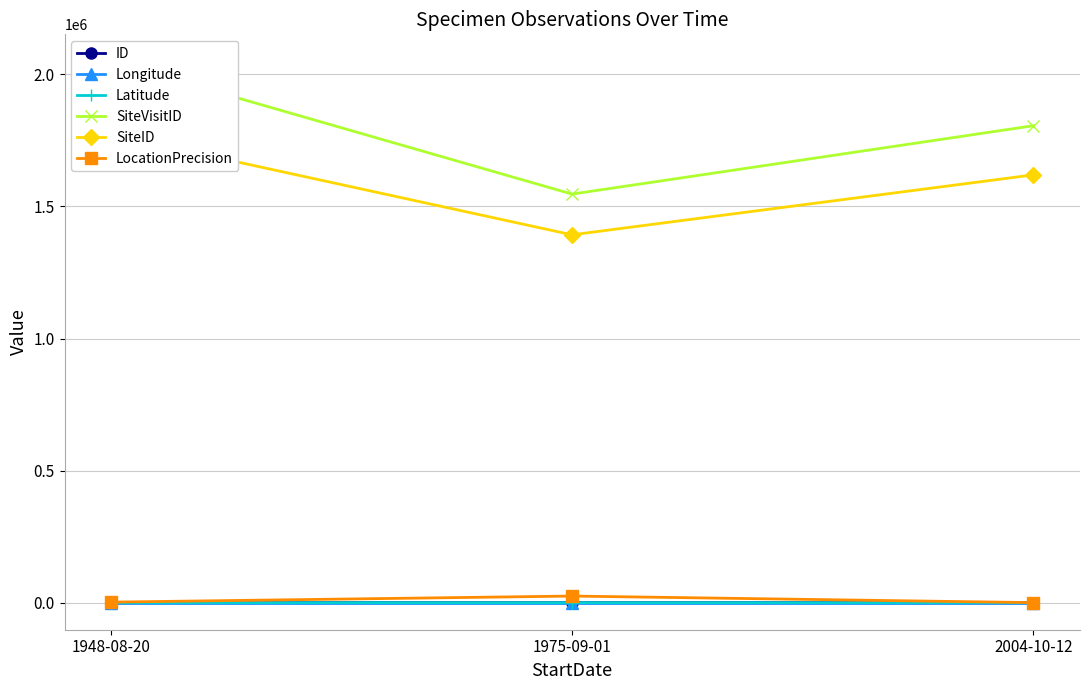

At which label does SiteVisitID first exceed 1805646?

1948-08-20